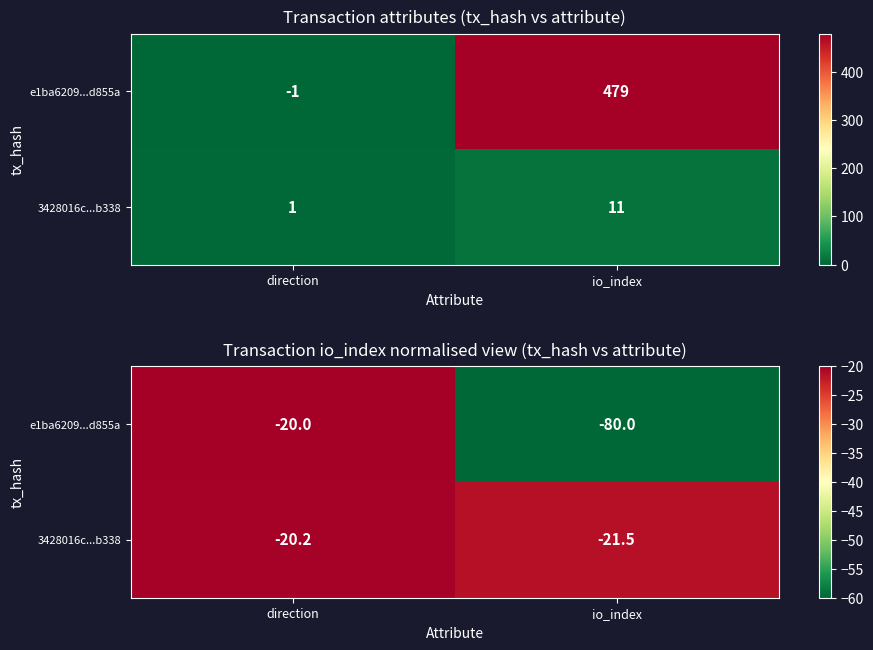

True or false: 3428016c...b338 has a value of -6.6 at direction.

False